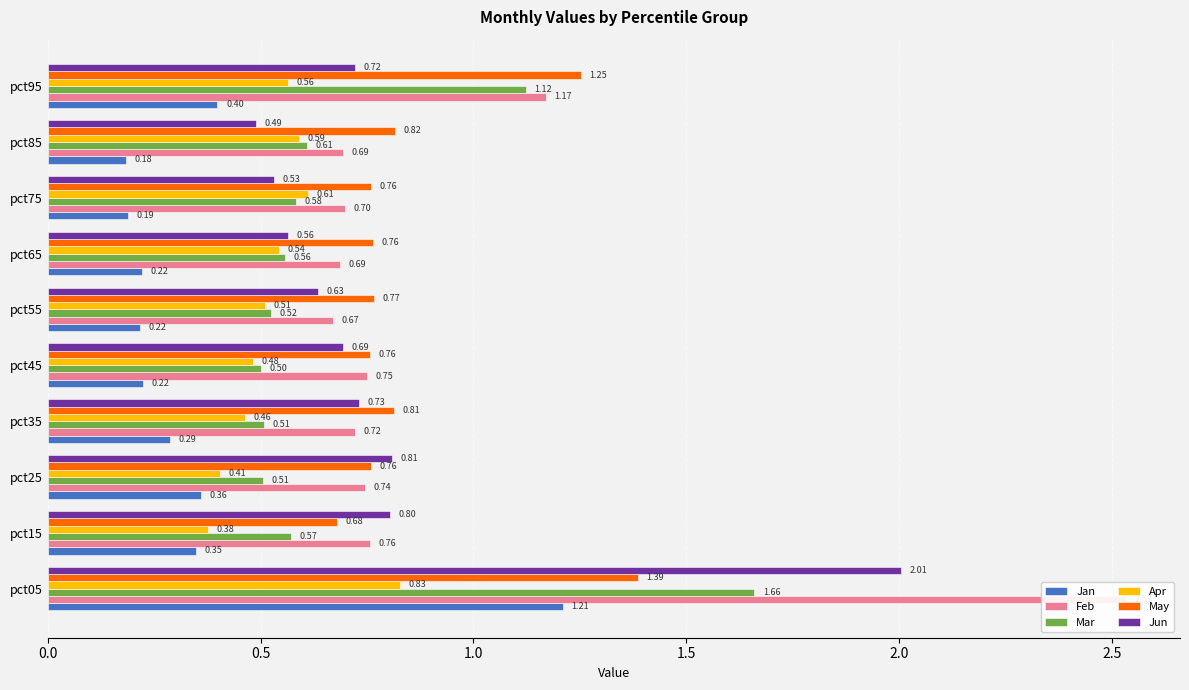

Count the number of data series in this chart.

6